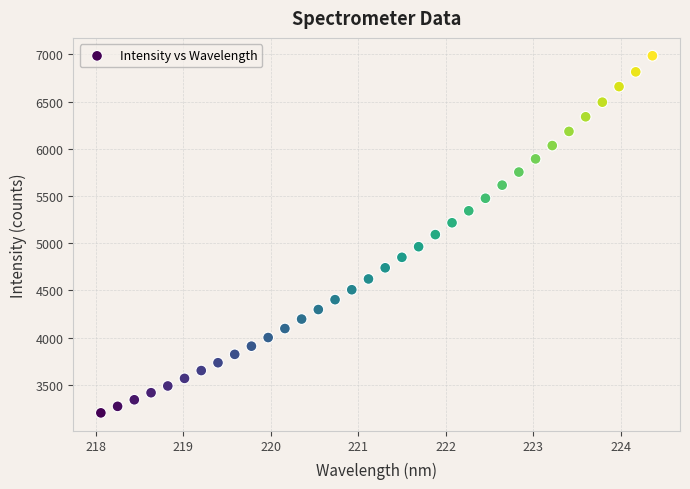

What is the range of Y values (max minus min)?

3783.2